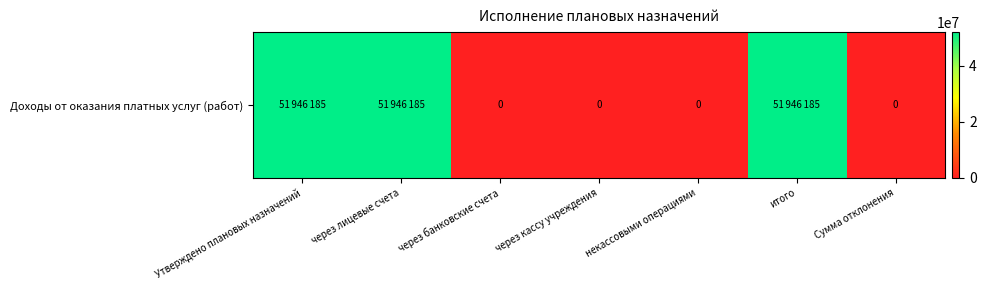

How many categories are shown in the chart?

7